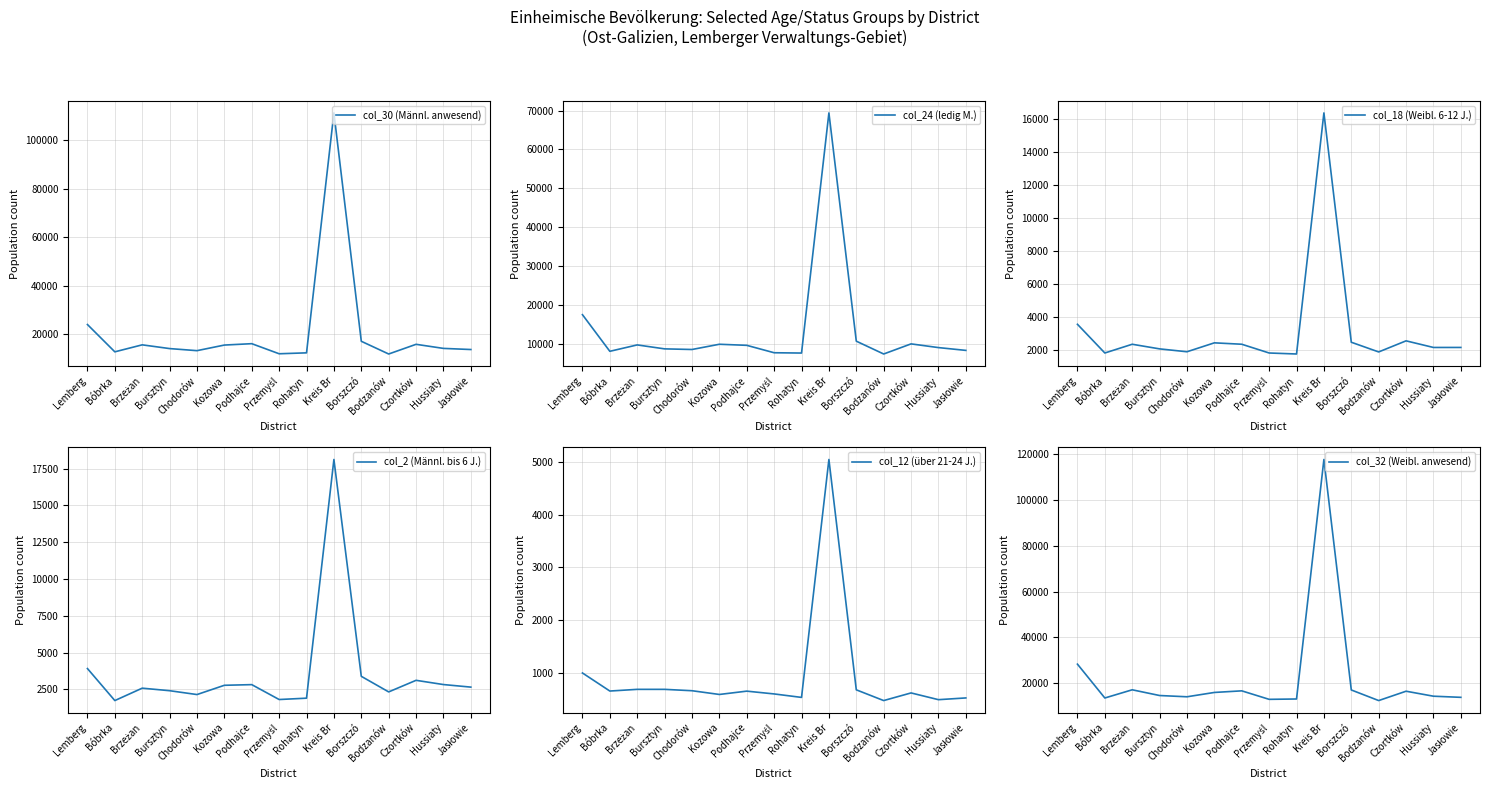

Where does the col_24 (ledig M.) series first go above 8972?

Lemberg